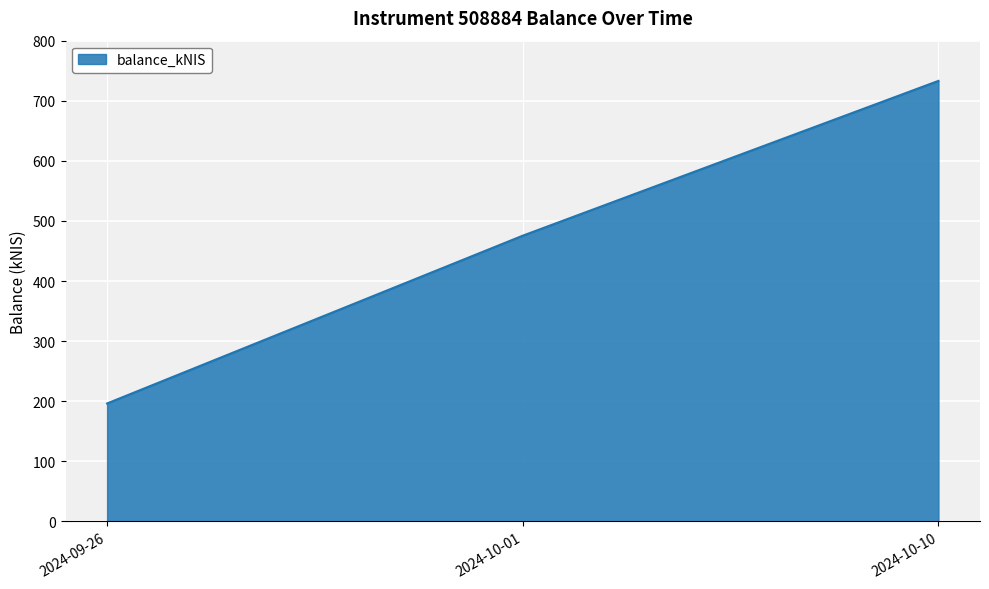

What position from the right is 2024-10-01?

2